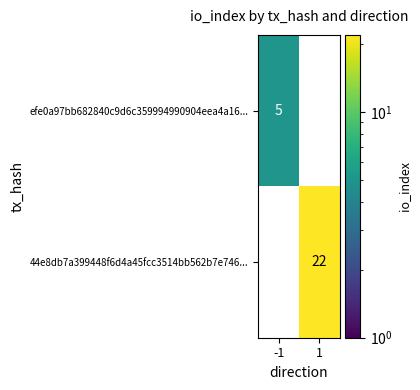

Between -1 and 1, which series saw the biggest shift?

44e8db7a399448f6d4a45fcc3514bb562b7e746...